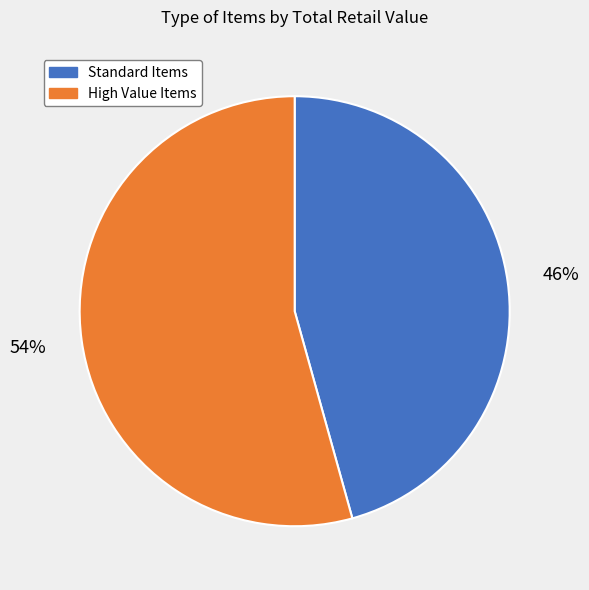

Does any single category account for the majority?

Yes